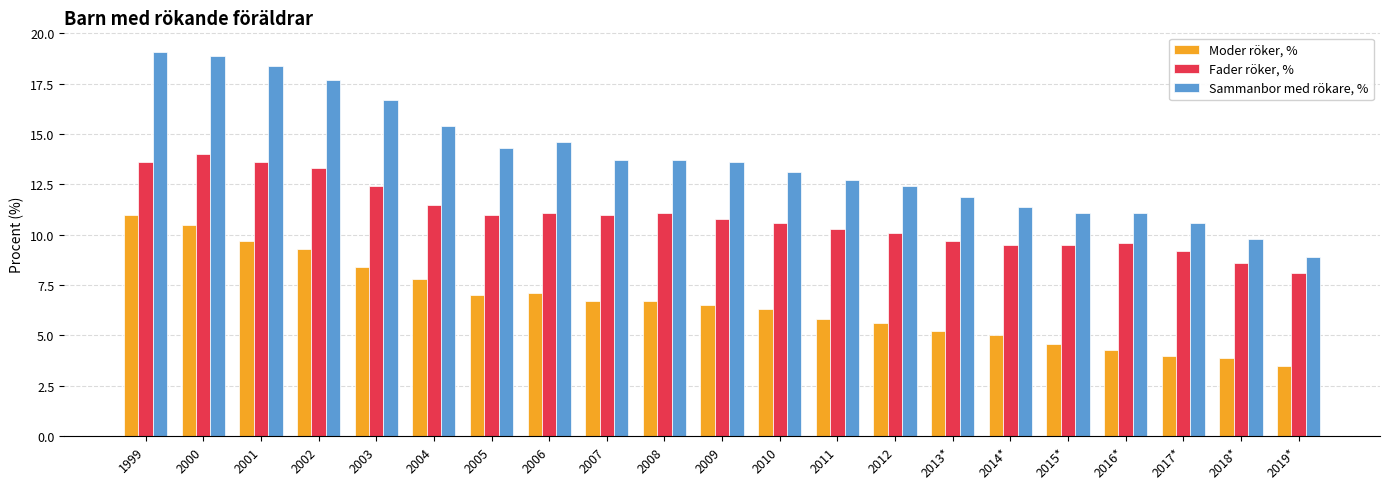

What is the spread (max minus min) of values at 2014*?

6.4